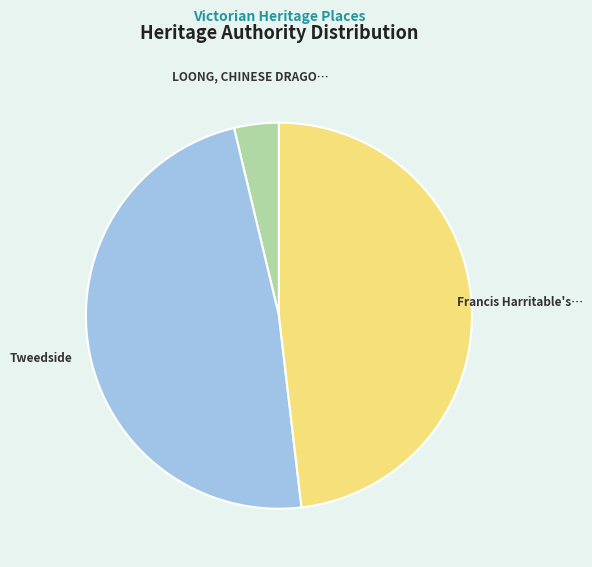

Is there a majority slice in this chart?

No